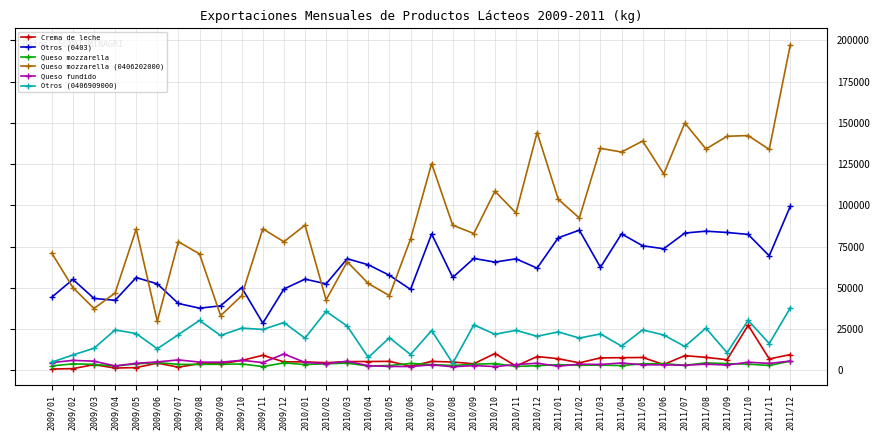

How many lines are shown in the chart?

6